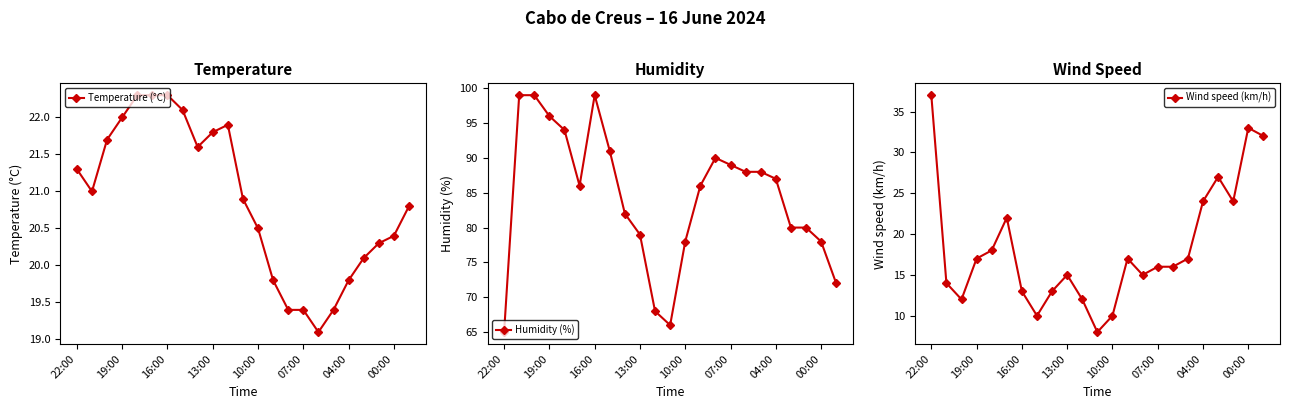

Reading right to left, what are all the values shown in this chart?

Temperature (°C): 20.8	20.4	20.3	20.1	19.8	19.4	19.1	19.4	19.4	19.8	20.5	20.9	21.9	21.8	21.6	22.1	22.3	22.3	22.3	22.0	21.7	21.0	21.3
Humidity (%): 72.0	78.0	80.0	80.0	87.0	88.0	88.0	89.0	90.0	86.0	78.0	66.0	68.0	79.0	82.0	91.0	99.0	86.0	94.0	96.0	99.0	99.0	65.0
Wind speed (km/h): 32.0	33.0	24.0	27.0	24.0	17.0	16.0	16.0	15.0	17.0	10.0	8.0	12.0	15.0	13.0	10.0	13.0	22.0	18.0	17.0	12.0	14.0	37.0